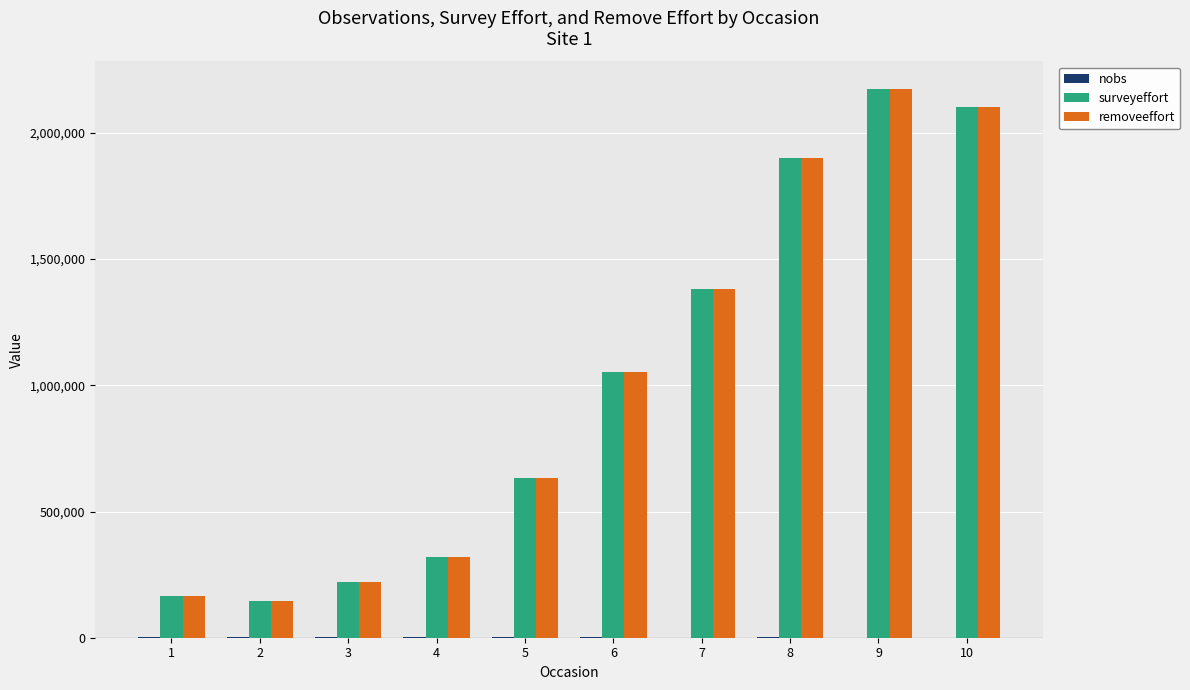

What is the sum of all surveyeffort values?

10089774